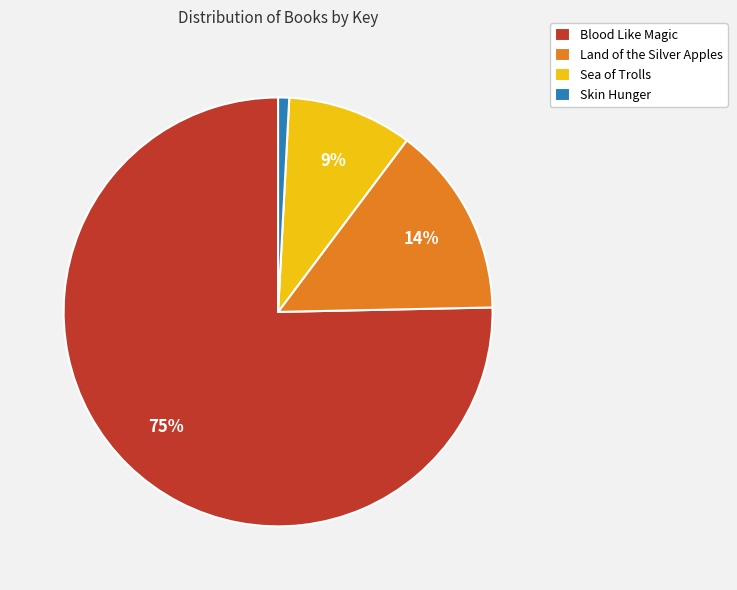

Approximately how many times larger is the value at Land of the Silver Apples compared to Blood Like Magic?

0.2